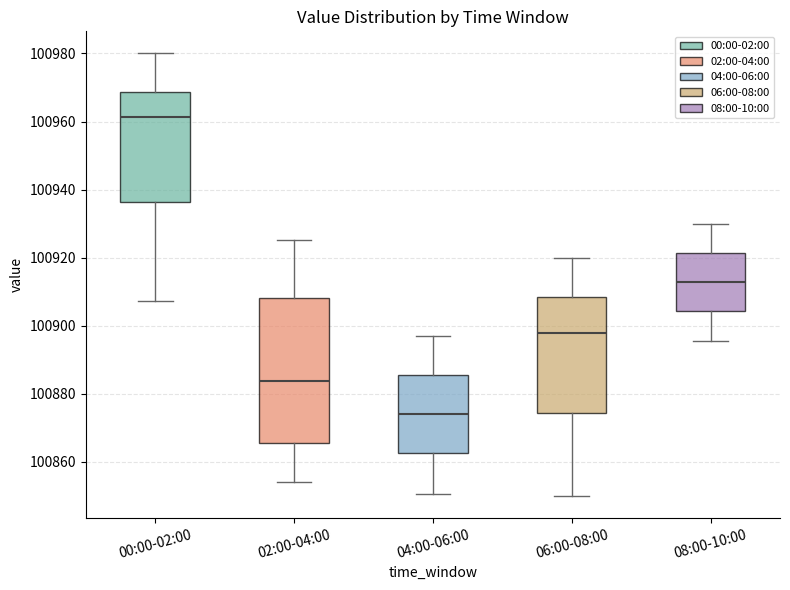

Reading left to right, transcribe this box plot: for each box, give where its median line is, the range the box spans, and where its two whiskers end, as read against the y-axis. The values are not printed on the chart, so give them approximately, as read against the axis.

00:00-02:00: median 100962, box 100936 to 100968, whiskers 100908 to 100980
02:00-04:00: median 100884, box 100866 to 100908, whiskers 100854 to 100926
04:00-06:00: median 100874, box 100862 to 100886, whiskers 100850 to 100898
06:00-08:00: median 100898, box 100874 to 100908, whiskers 100850 to 100920
08:00-10:00: median 100912, box 100904 to 100922, whiskers 100896 to 100930